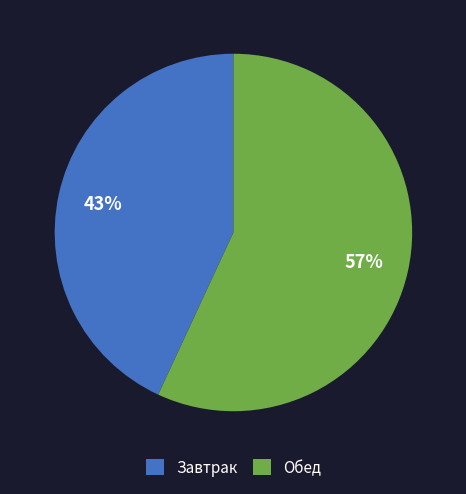

Which slice is the largest?

Обед